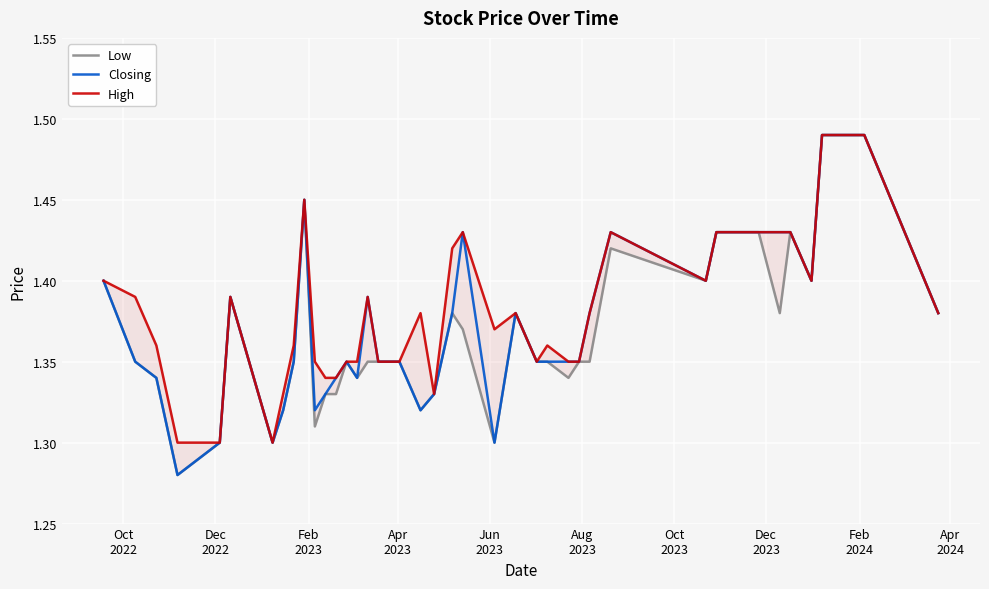

Rank the series by their average value, from highest to lowest.

High, Closing, Low